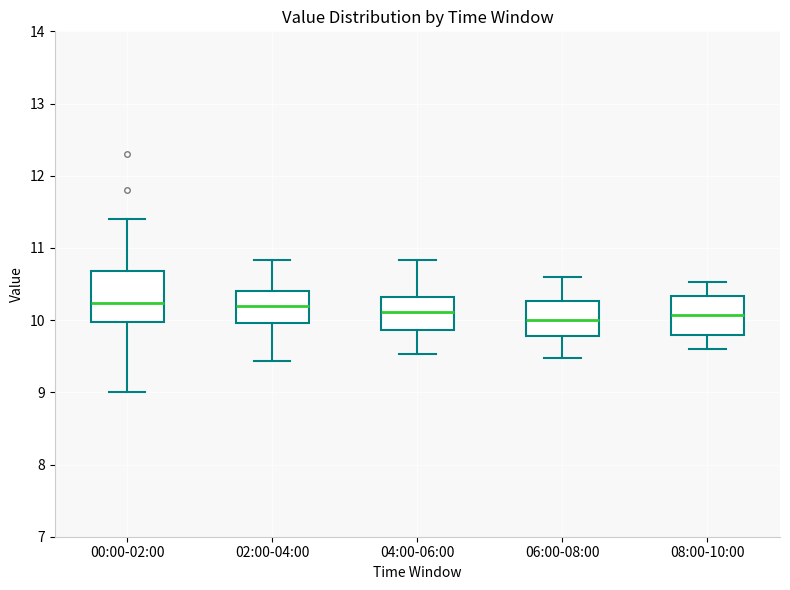

Reading left to right, transcribe this box plot: for each box, give where its median line is, the range the box spans, and where its two whiskers end, as read against the y-axis. The values are not printed on the chart, so give them approximately, as read against the axis.

00:00-02:00: median 10.2, box 10.0 to 10.7, whiskers 9.0 to 11.4
02:00-04:00: median 10.2, box 10.0 to 10.4, whiskers 9.4 to 10.8
04:00-06:00: median 10.1, box 9.9 to 10.3, whiskers 9.5 to 10.8
06:00-08:00: median 10.0, box 9.8 to 10.3, whiskers 9.5 to 10.6
08:00-10:00: median 10.1, box 9.8 to 10.3, whiskers 9.6 to 10.5